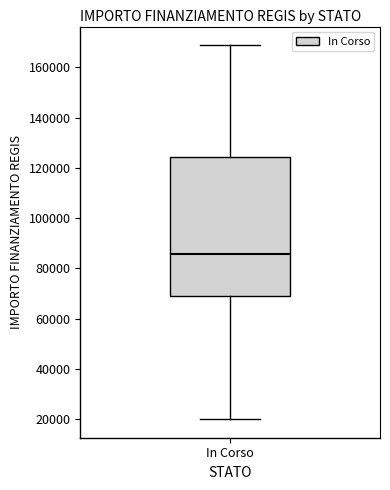

Where does the median line of the box for In Corso sit on the y-axis? The values are not printed on the chart, so give them approximately, as read against the axis.

86000